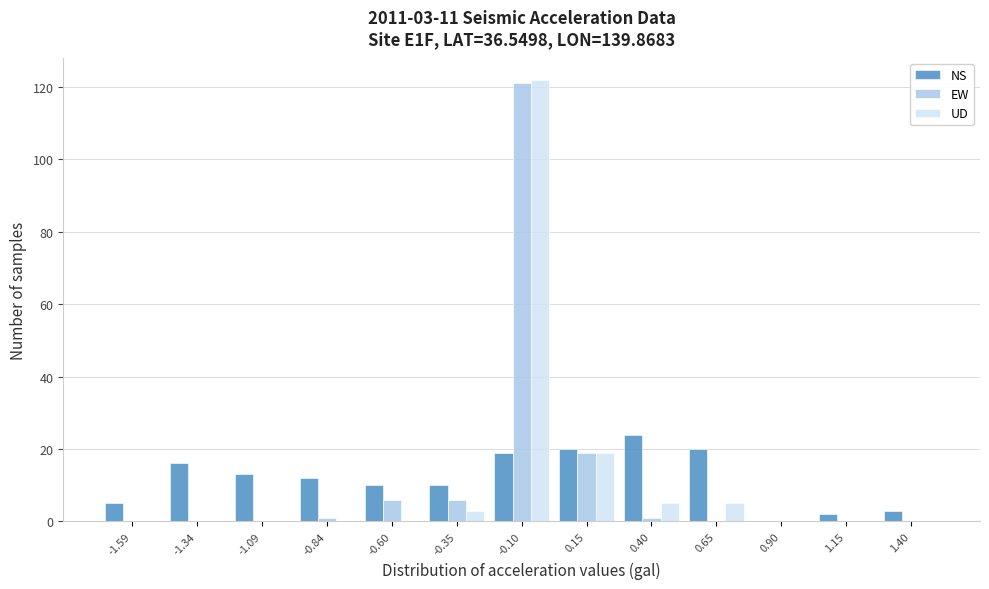

Is the value of EW at 0.15 greater than the value of NS at -0.60?

Yes